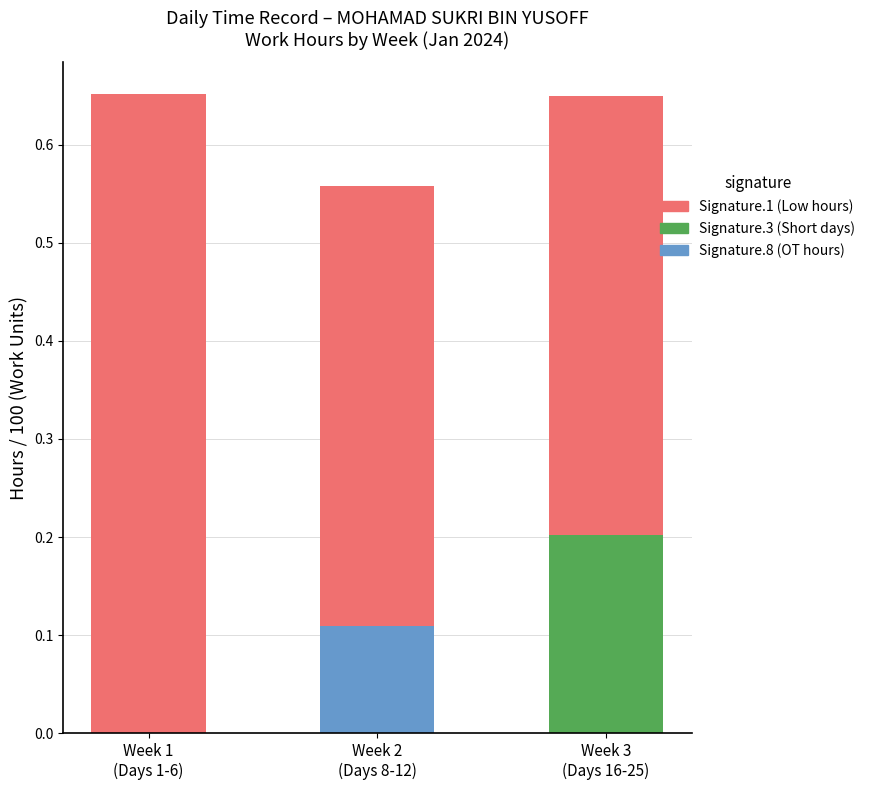

How many groups of bars are there?

3